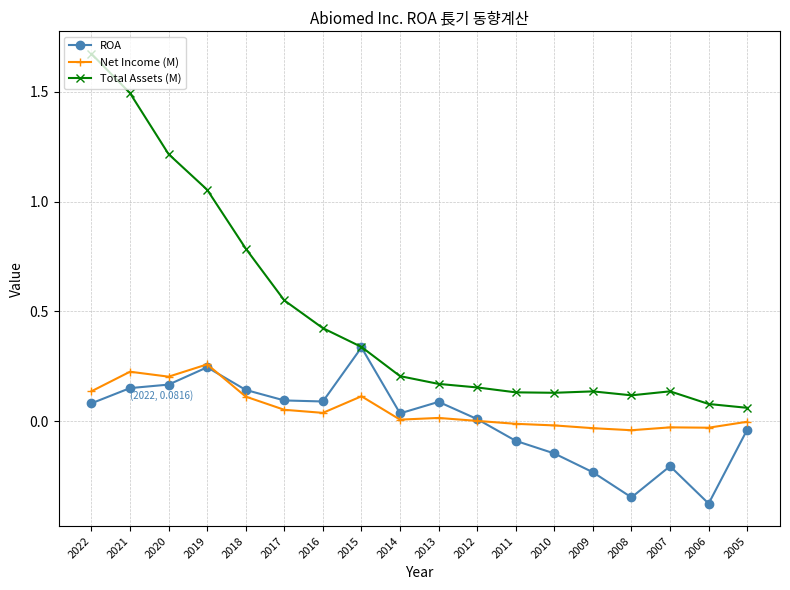

Is the value of Net Income (M) at 2013 greater than the value of Total Assets (M) at 2012?

No